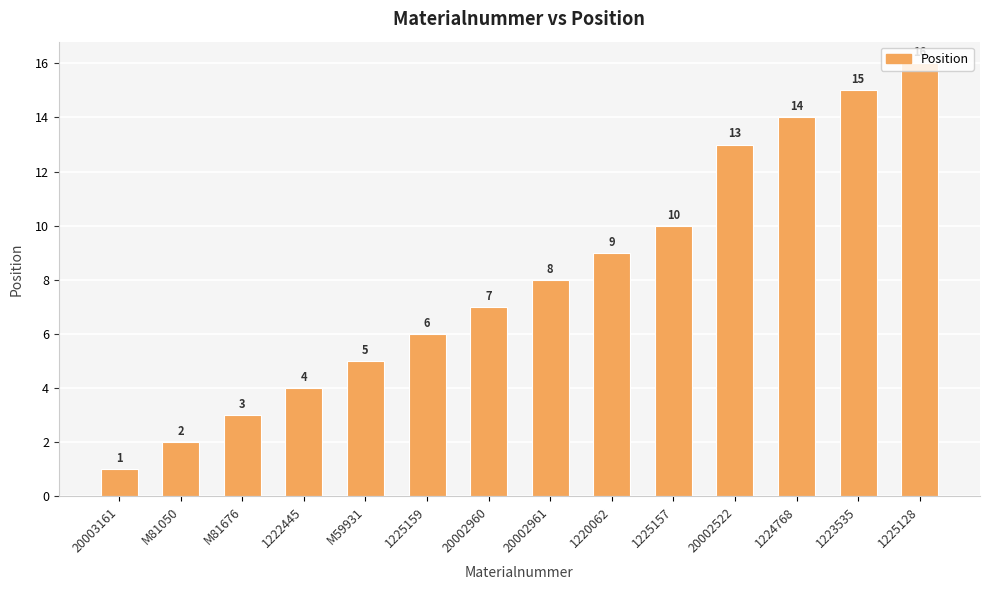

What is the smallest value displayed?

1